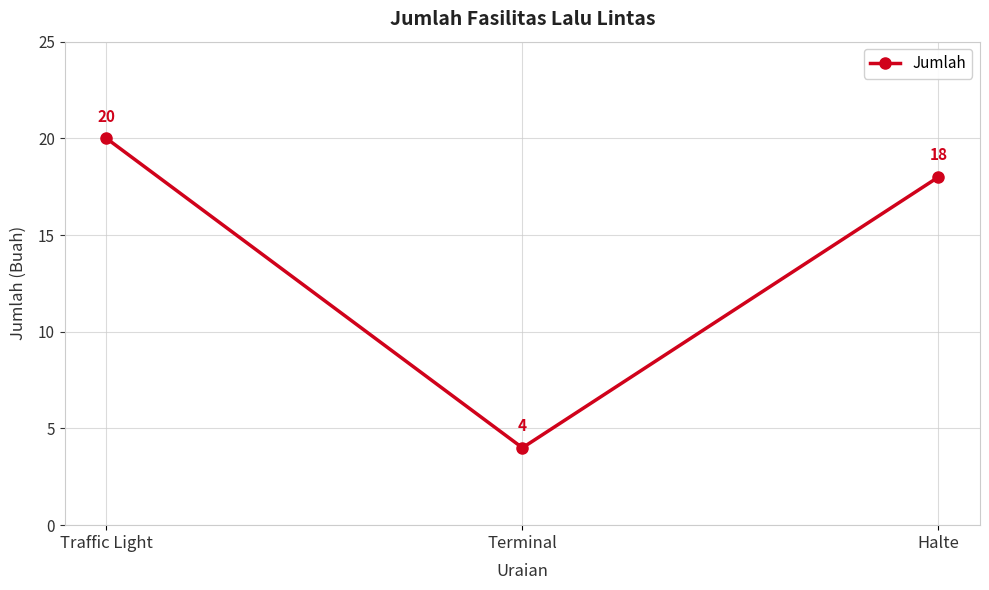

How many categories are shown in the chart?

3